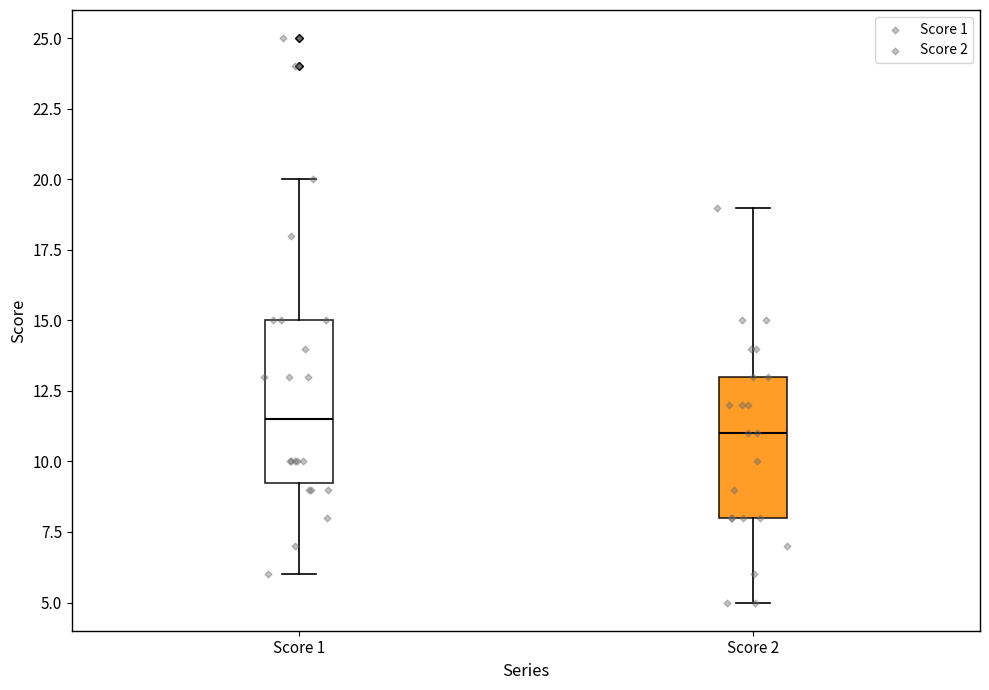

Comparing the boxes themselves (not the whiskers), which one is the tallest?

Score 1